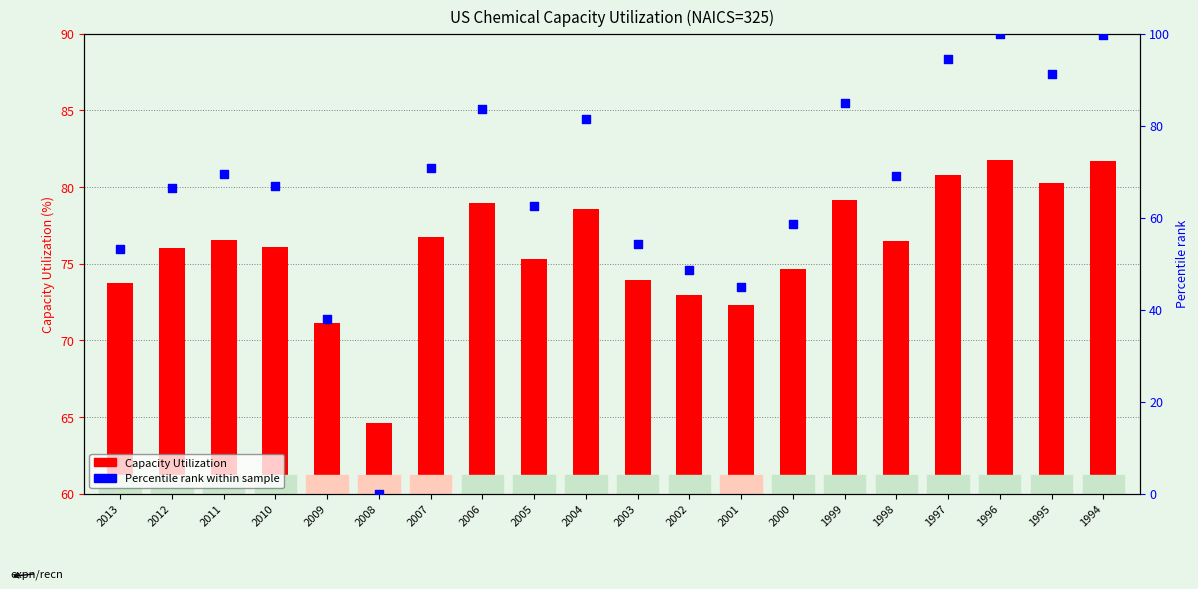

Which series has the largest total across all categories?

Percentile rank within sample